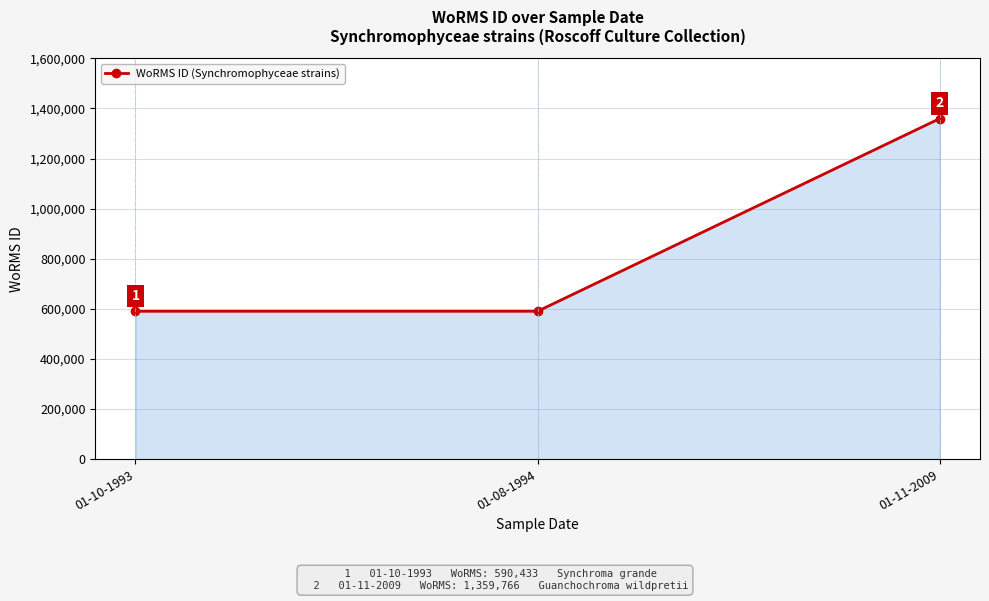

True or false: the data shows 1037091 at 01-10-1993.

False